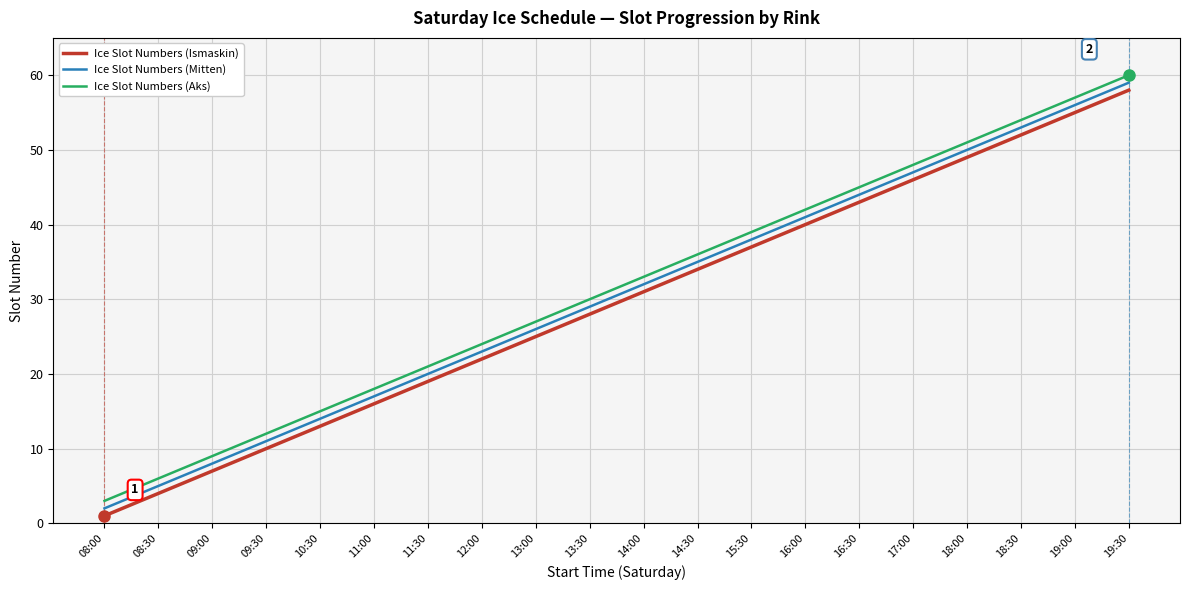

How many series are shown in this chart?

3